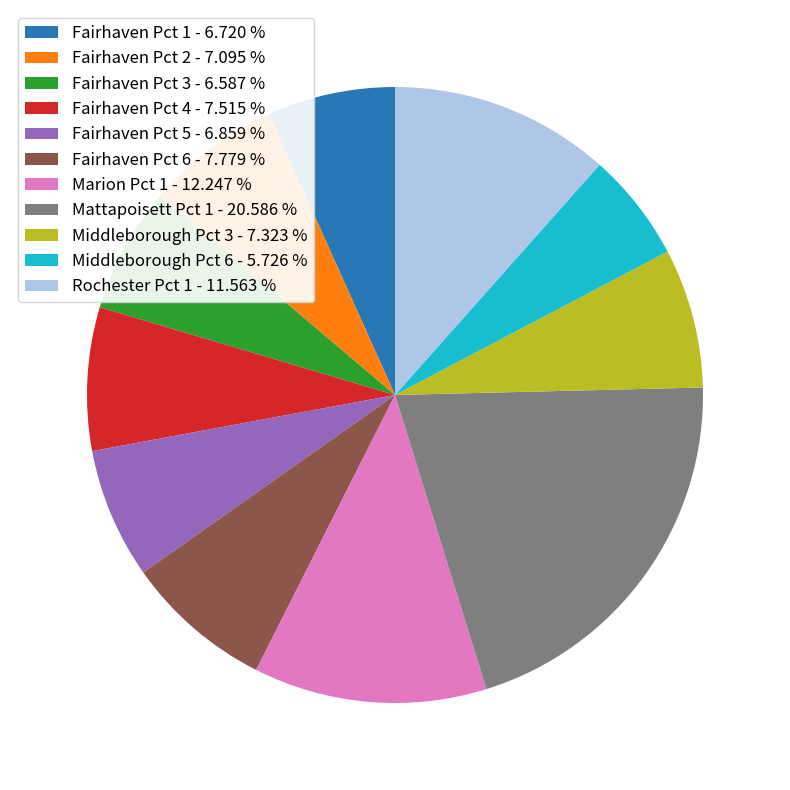

Approximately how many times larger is the value at Middleborough Pct 6 compared to Mattapoisett Pct 1?

0.3